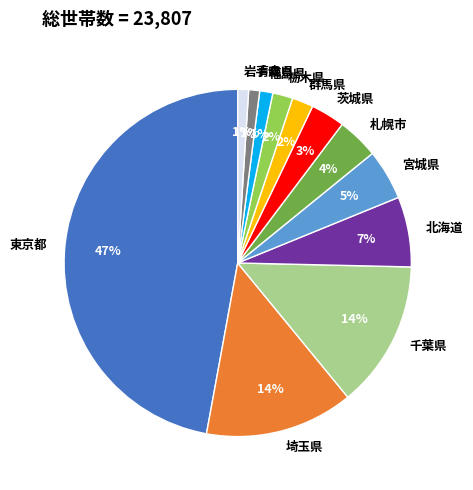

Count the number of slices in the pie.

12